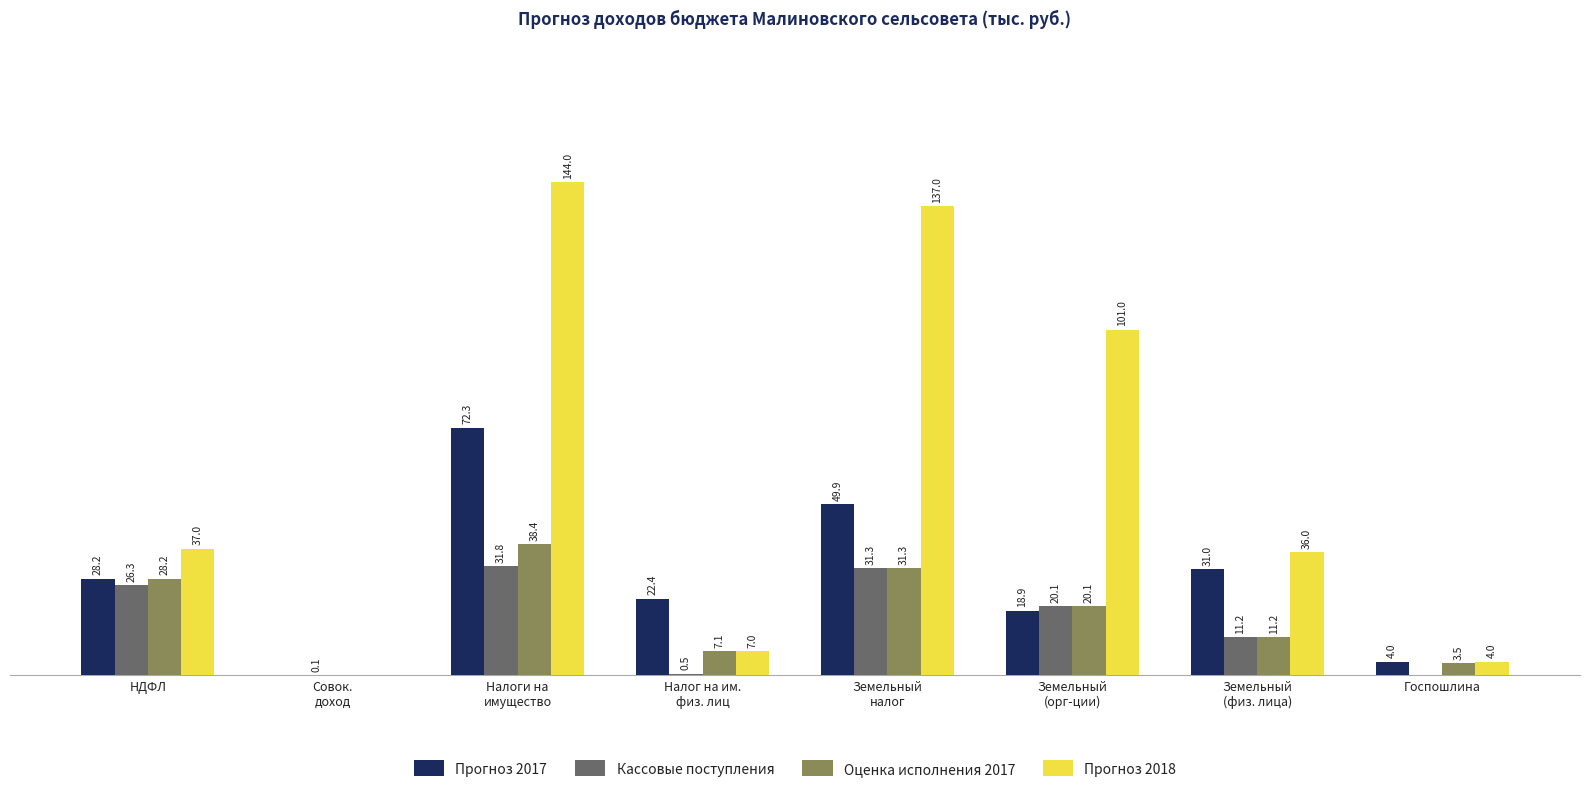

Which series has the largest total across all categories?

Прогноз 2018